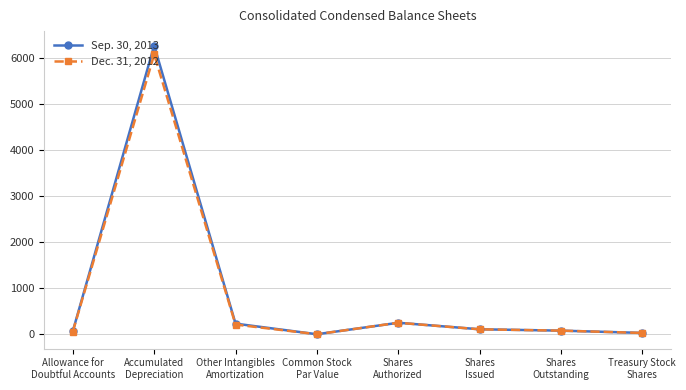

What is the maximum value shown in the chart?

6262